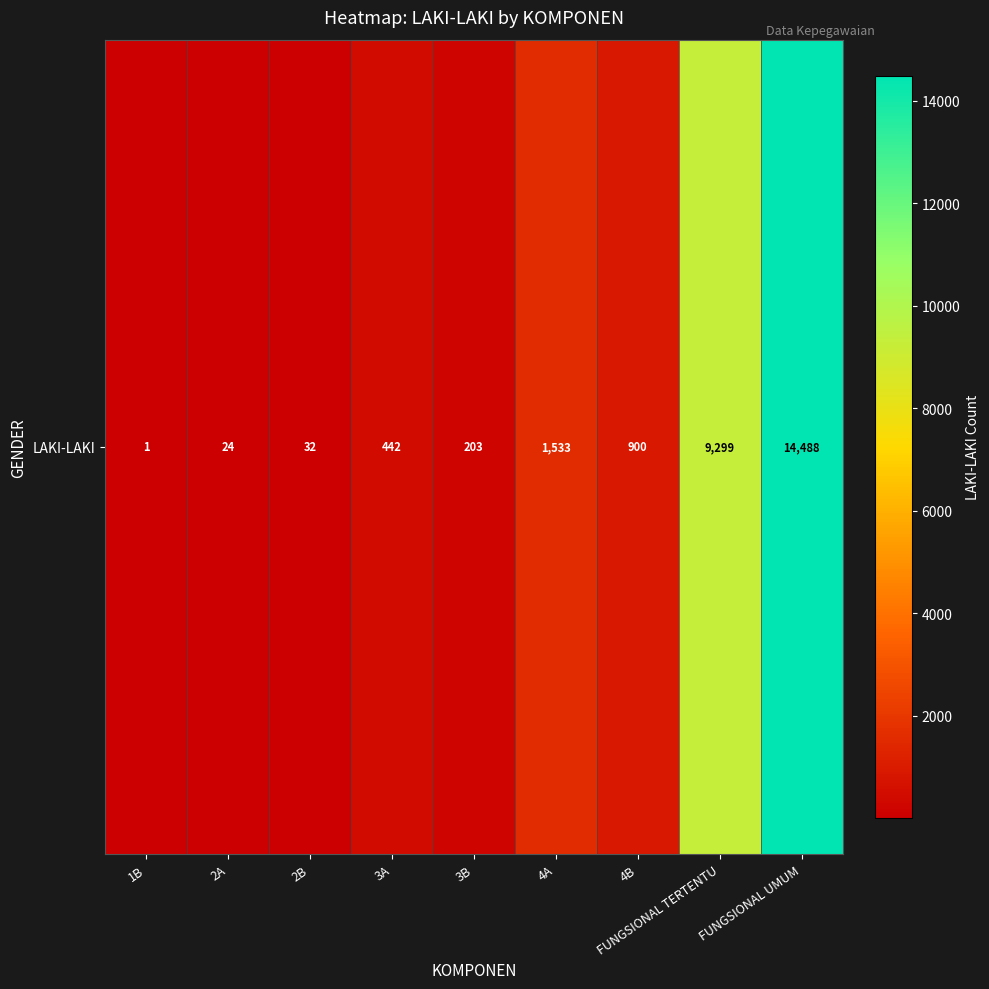

What is the minimum value shown in the chart?

1